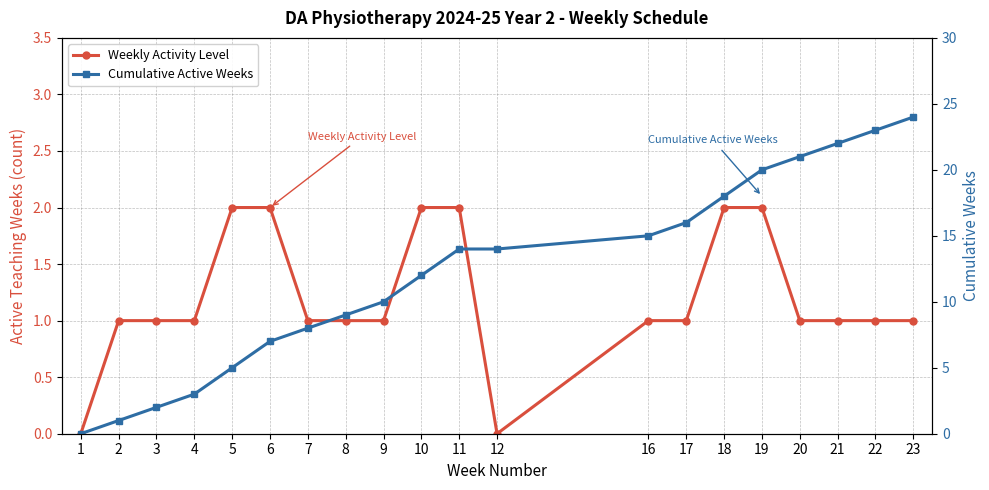

What is the greatest value displayed?

24